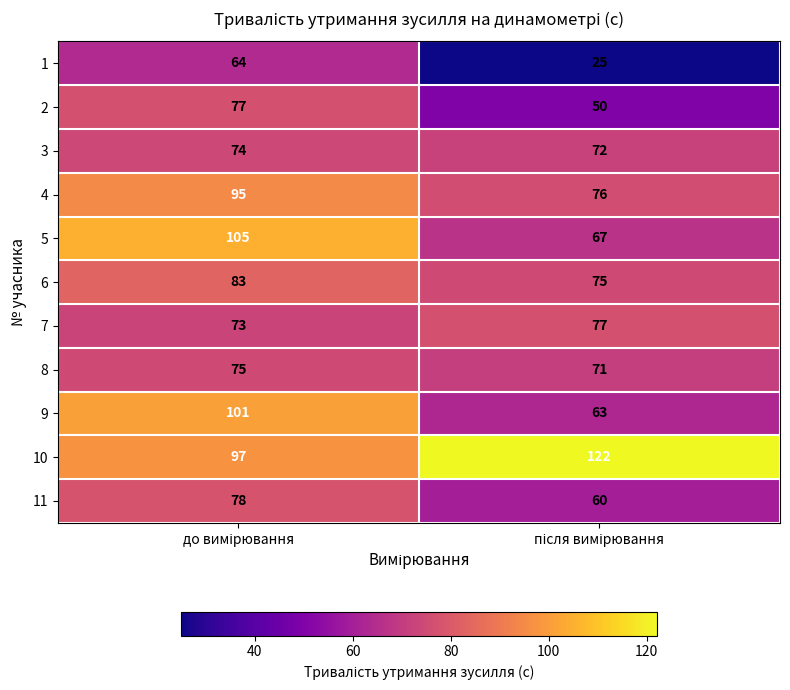

Reading right to left, what are all the values shown in this chart?

1: 25	64
2: 50	77
3: 72	74
4: 76	95
5: 67	105
6: 75	83
7: 77	73
8: 71	75
9: 63	101
10: 122	97
11: 60	78